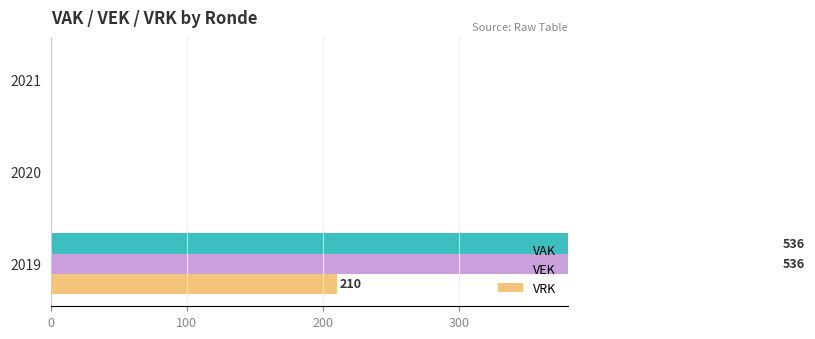

How many data points does each series have?

3